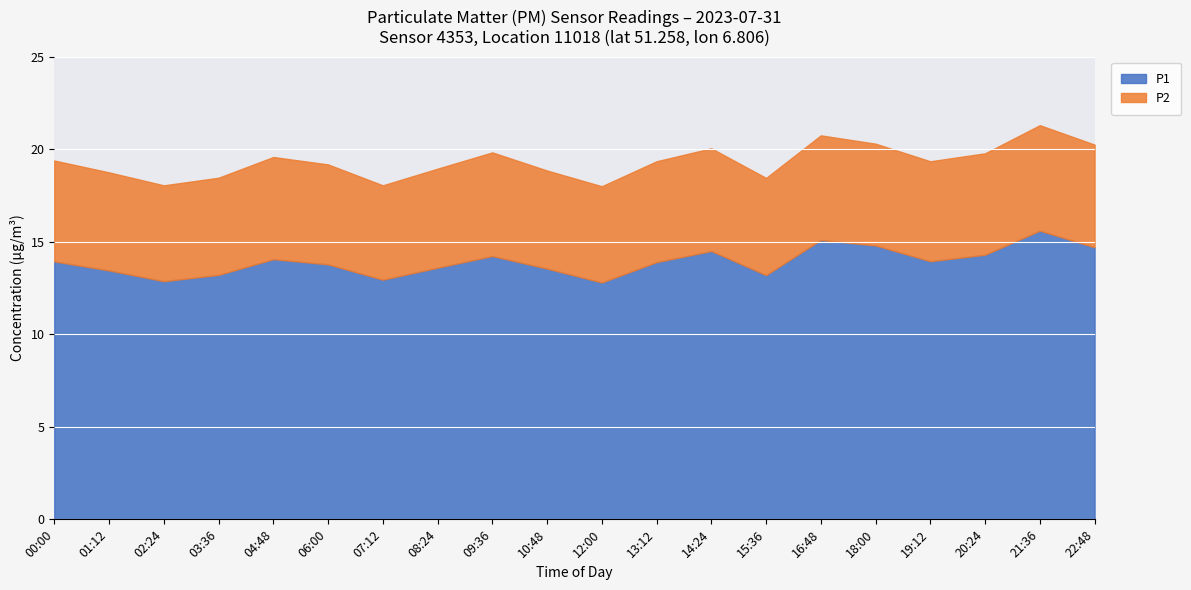

Which label corresponds to the smallest value in the chart?

07:12